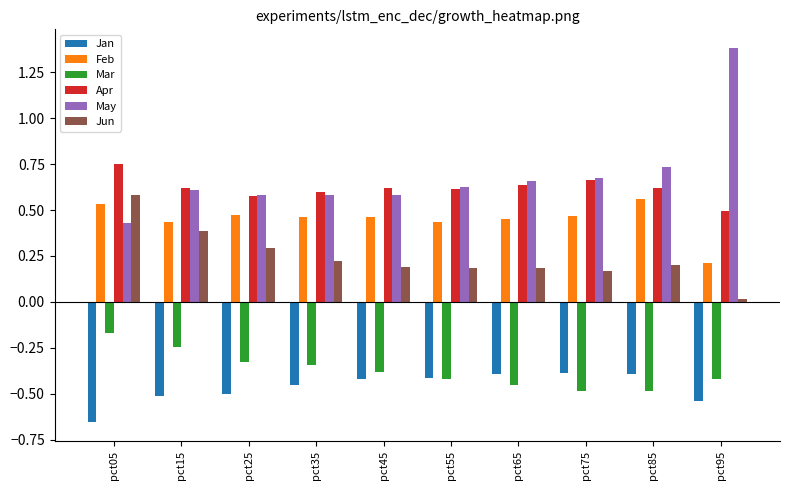

Which series has the widest spread of values?

May